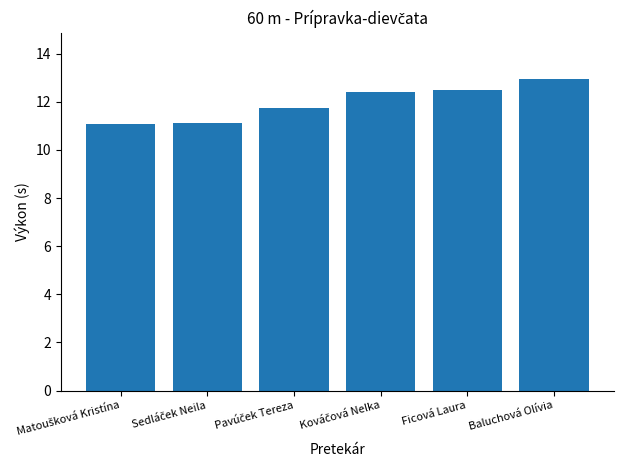

The chart shows a value of 8.5 at Baluchová Olívia. True or false?

False